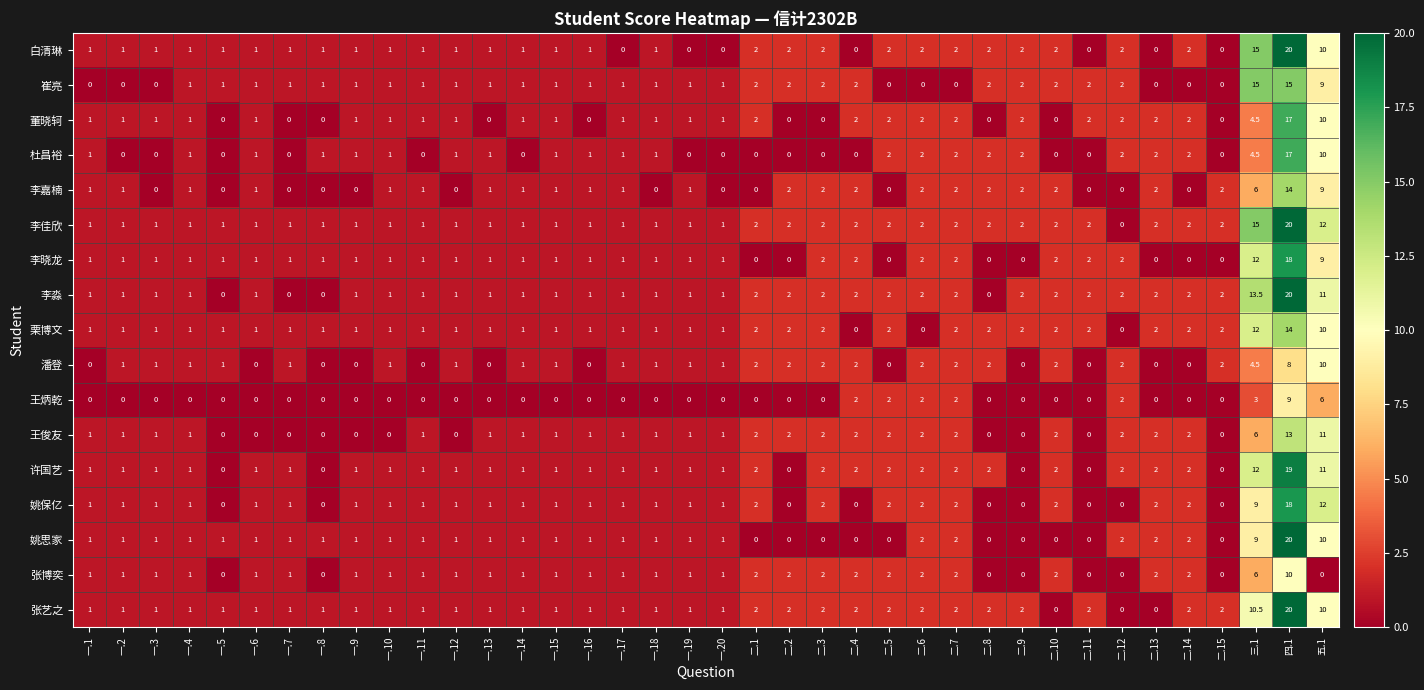

What is the difference between the highest and lowest values at 一.20?

1.0